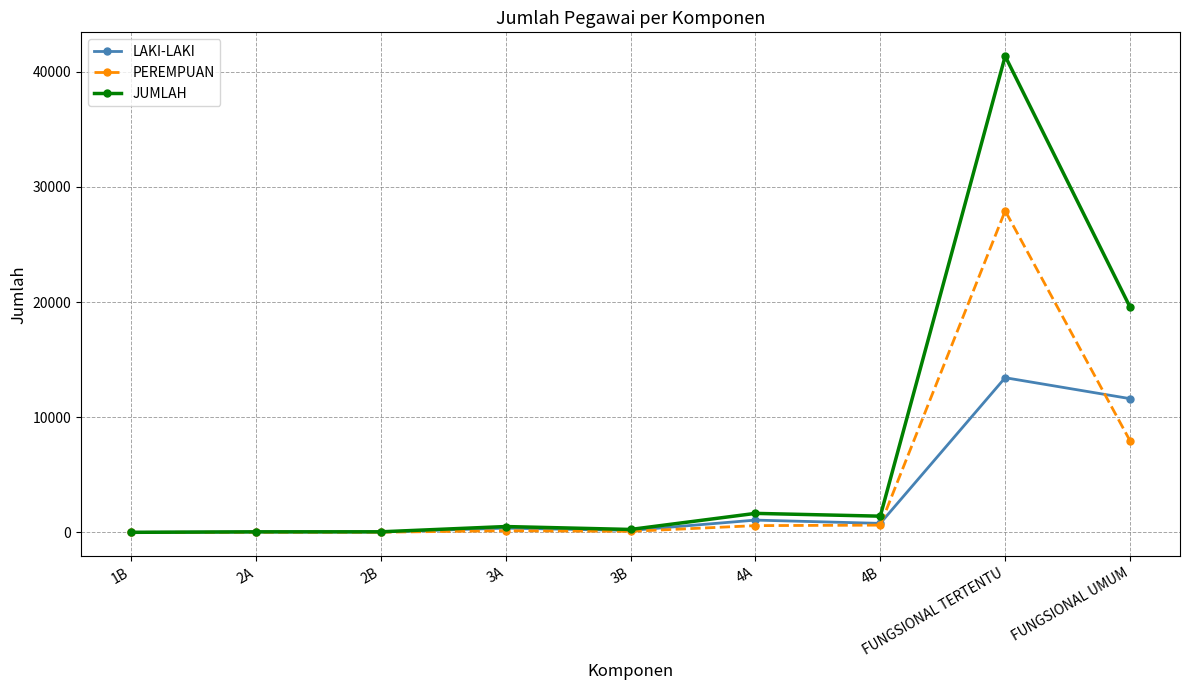

How many data points does each series have?

9